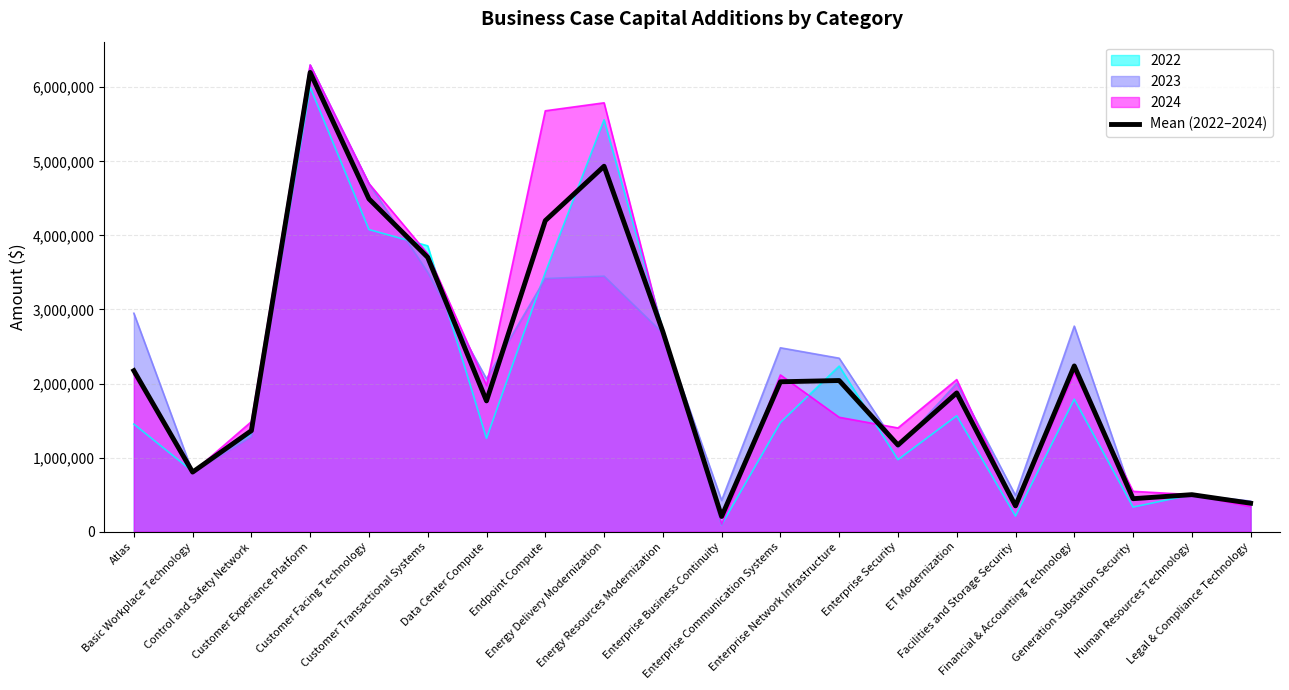

Between ET Modernization and Legal & Compliance Technology, which is larger?

ET Modernization